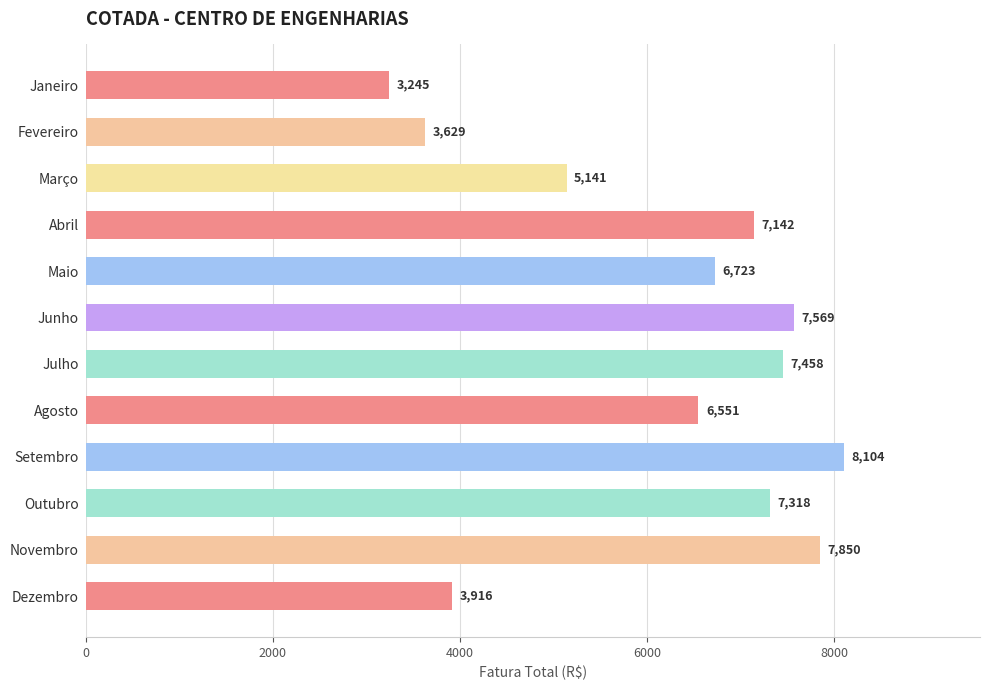

What is the ratio of the value at Novembro to the value at Julho?

1.1